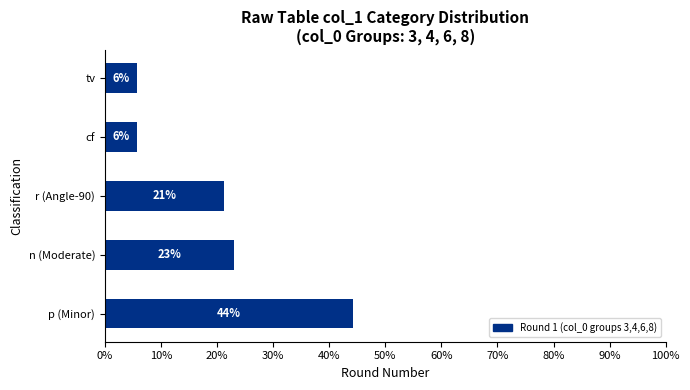

Does the chart contain any negative values?

No